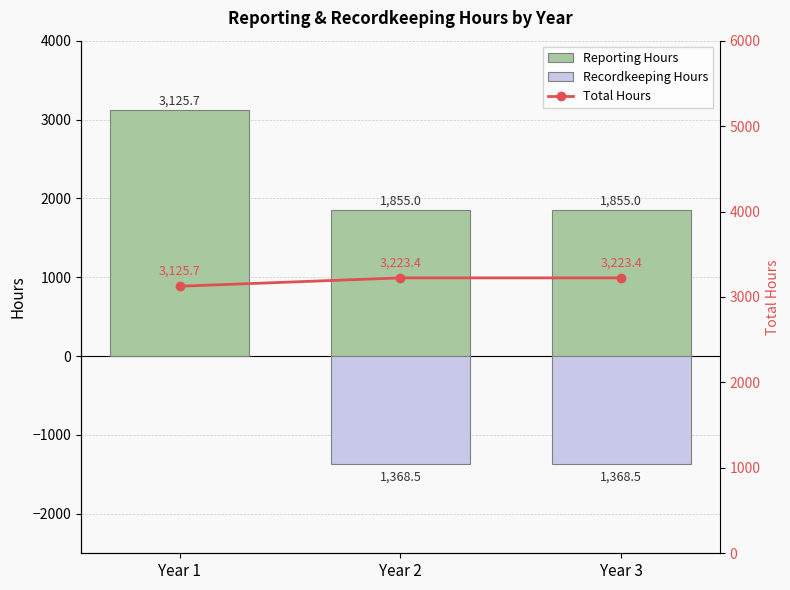

What is the sum of the Reporting Hours values at Year 3 and Year 2?

3709.9